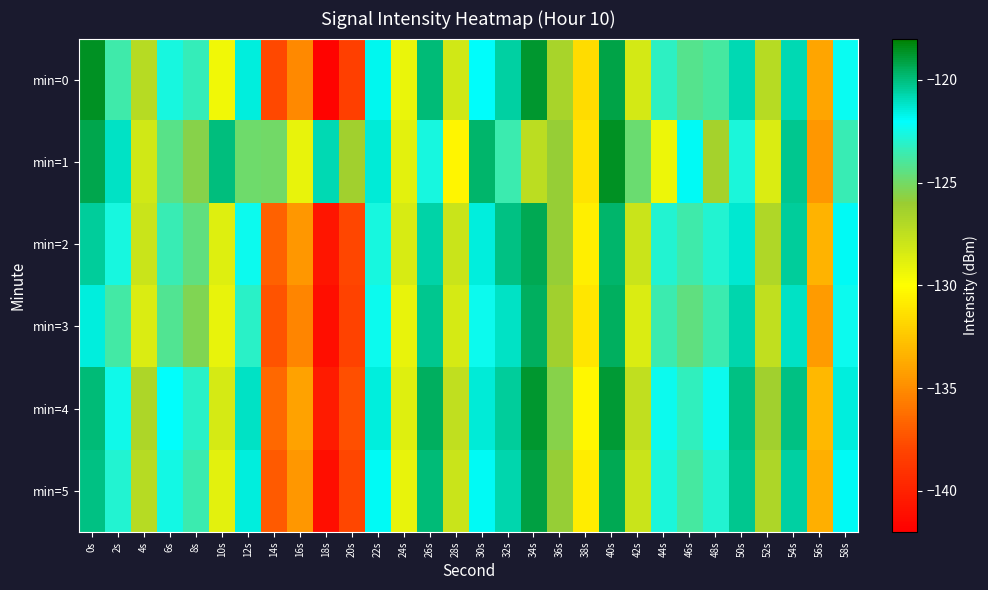

At which category is the sum across all series the highest?

40s